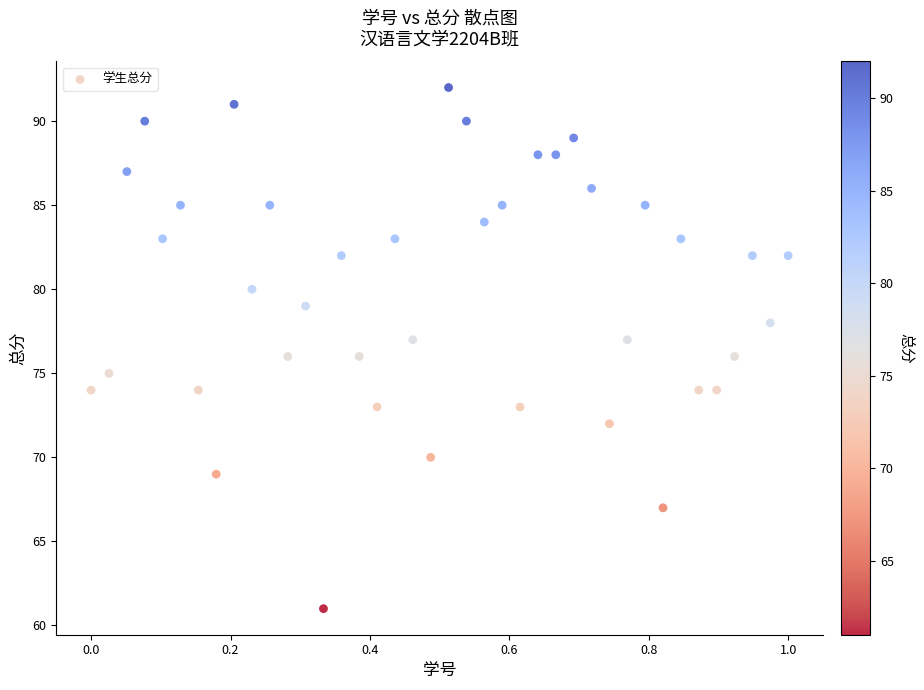

What is the range of Y values (max minus min)?

31